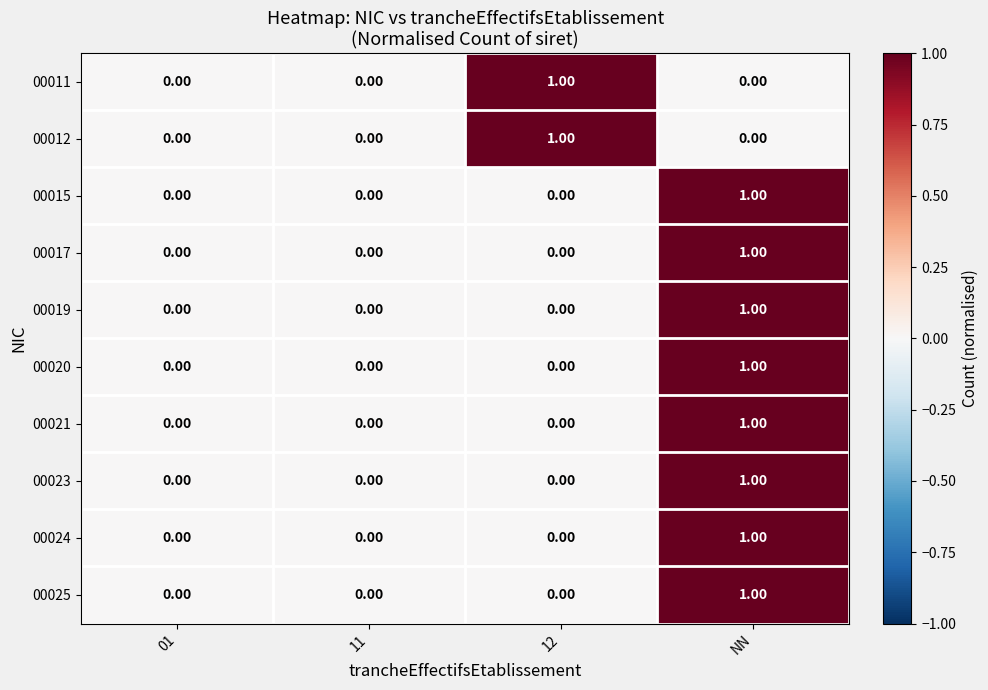

What is the greatest value displayed?

1